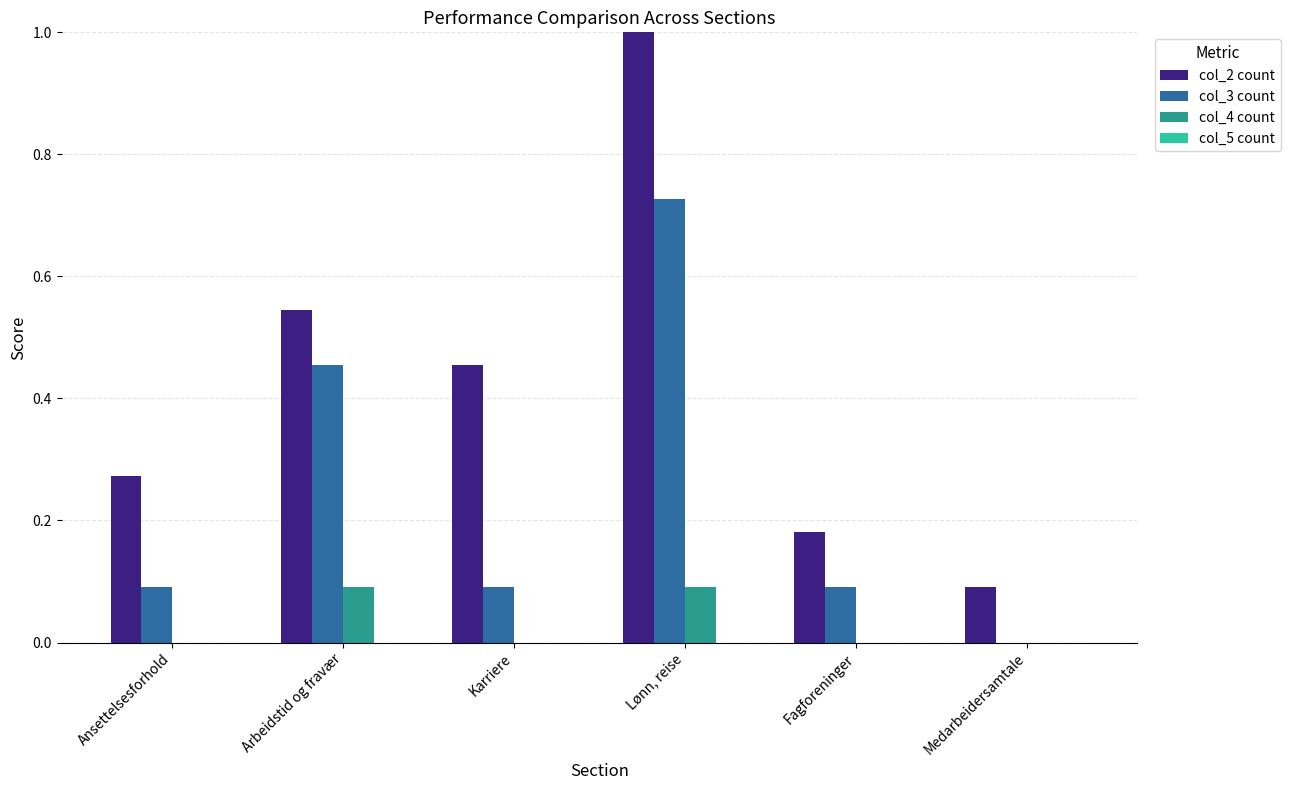

True or false: col_2 count has a value of 1.5 at Lønn, reise.

False